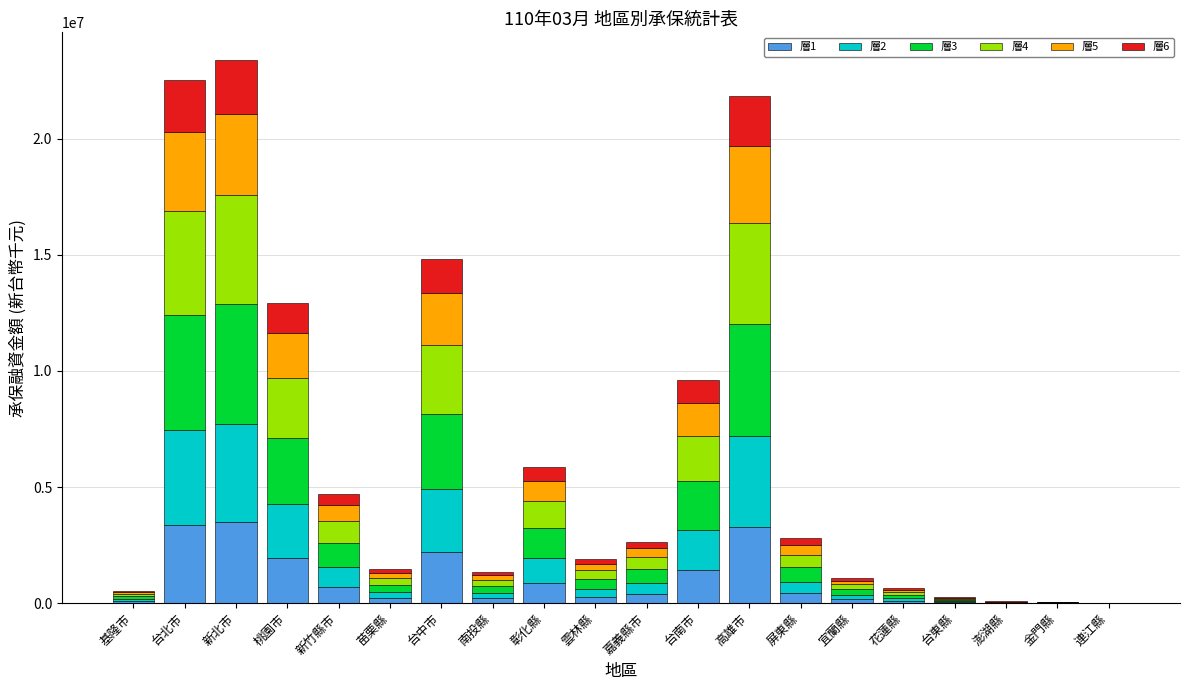

Are the bars horizontal?

No